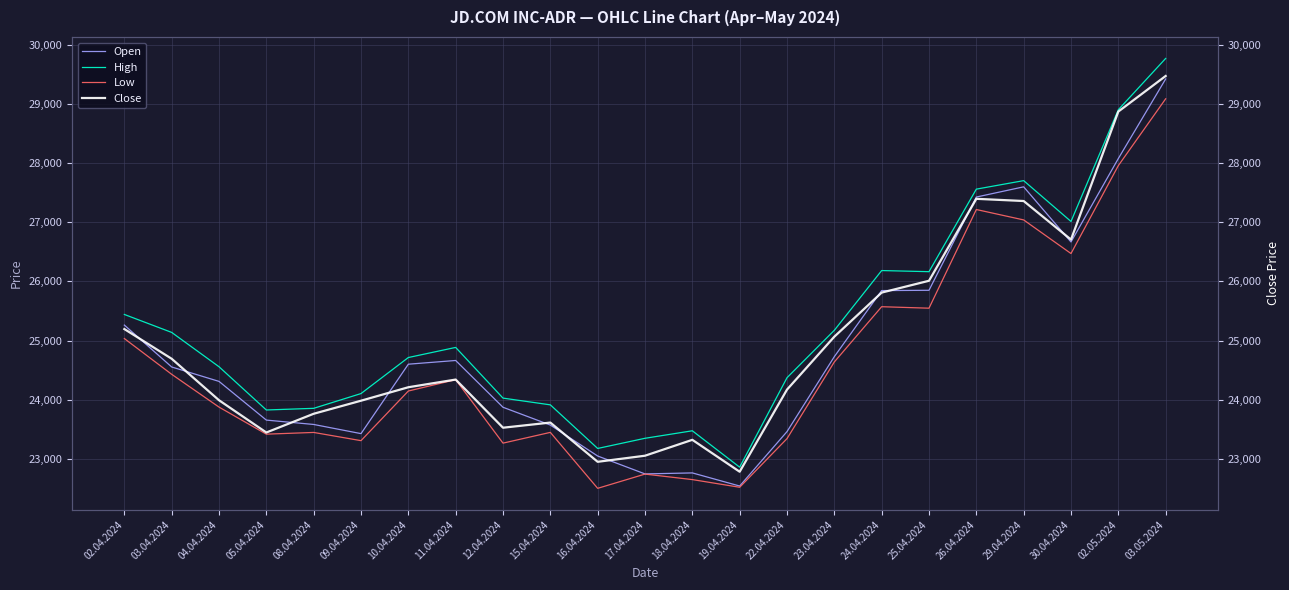

Between 19.04.2024 and 23.04.2024, which series saw the biggest shift?

High